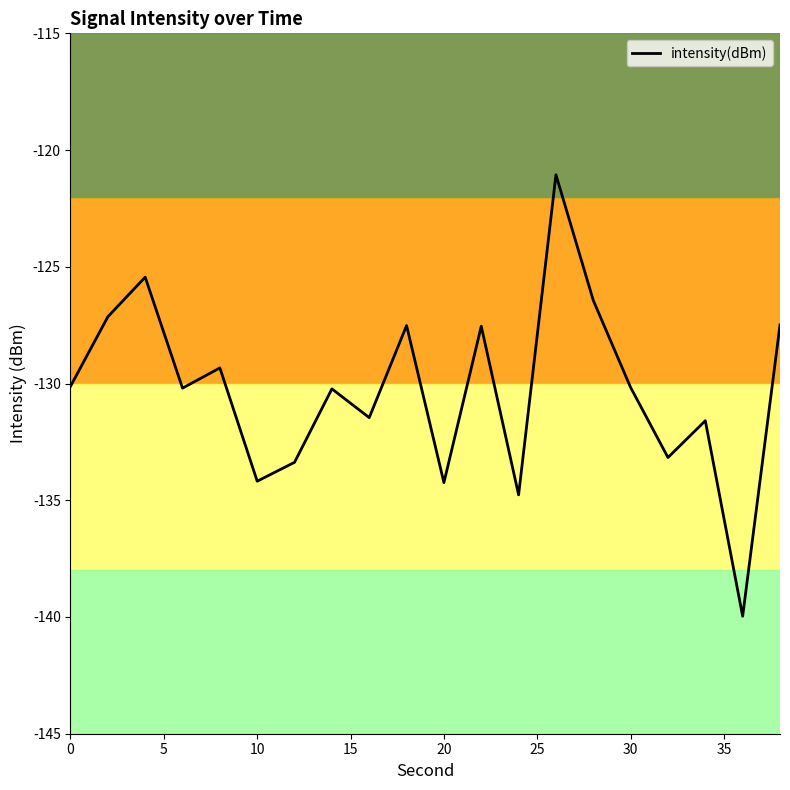

What is the maximum value shown in the chart?

-121.1